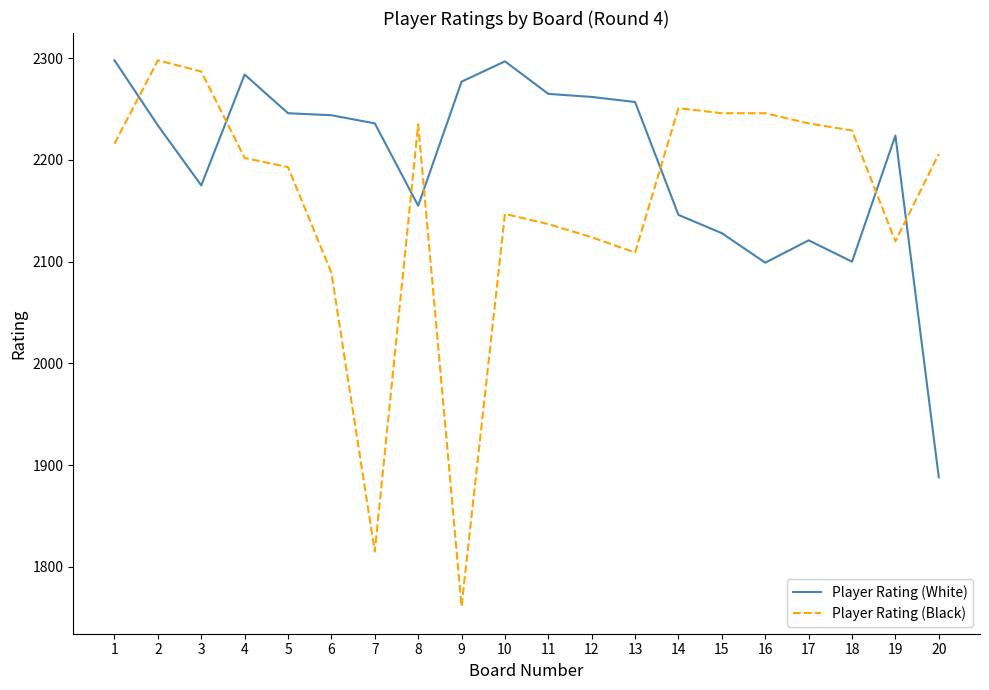

Between 6 and 14, which series saw the biggest shift?

Player Rating (Black)